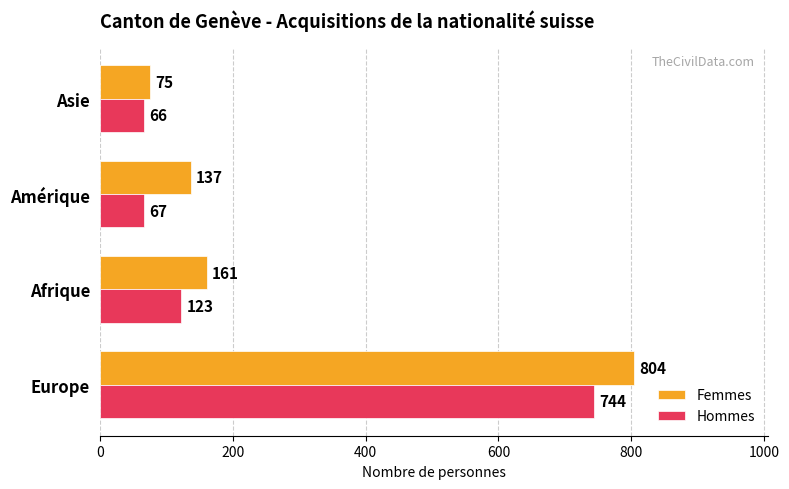

Which series has the largest range (max minus min)?

Femmes